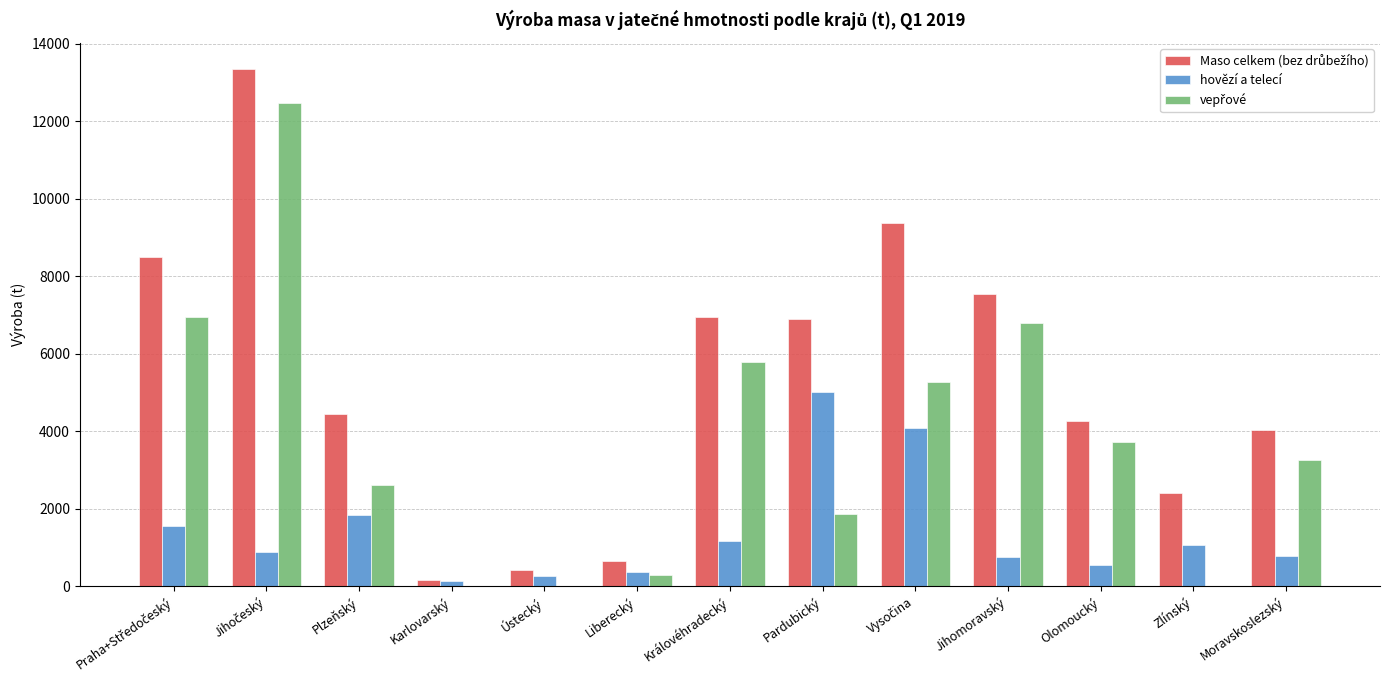

What is the sum of the hovězí a telecí values at Královéhradecký and Pardubický?

6179.4